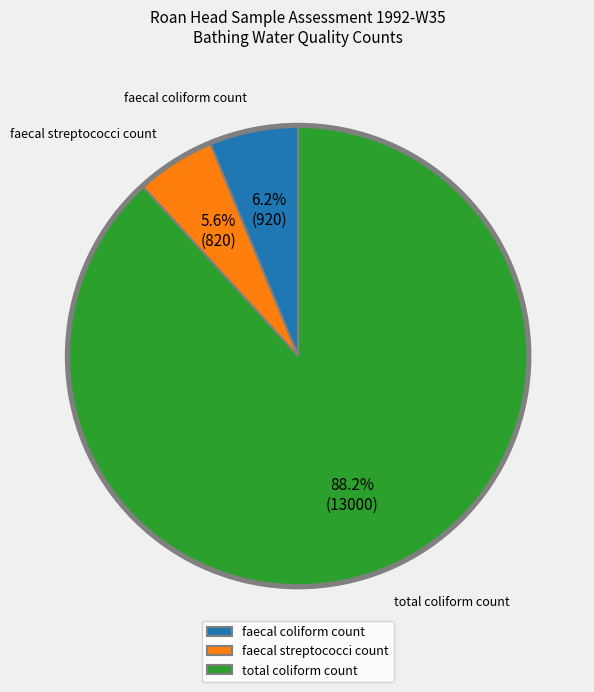

Is faecal coliform count the majority of the pie?

No